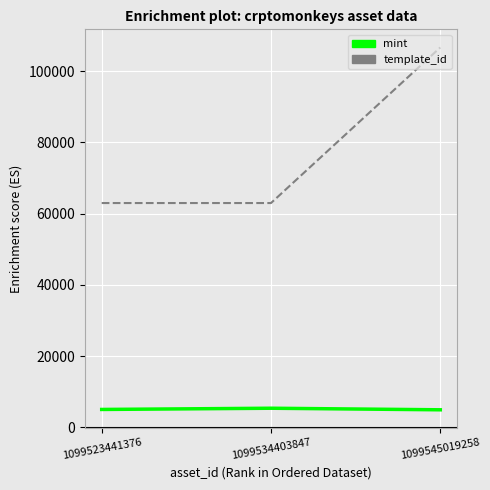

The template_id series shows 62974 at 1099523441376. True or false?

True